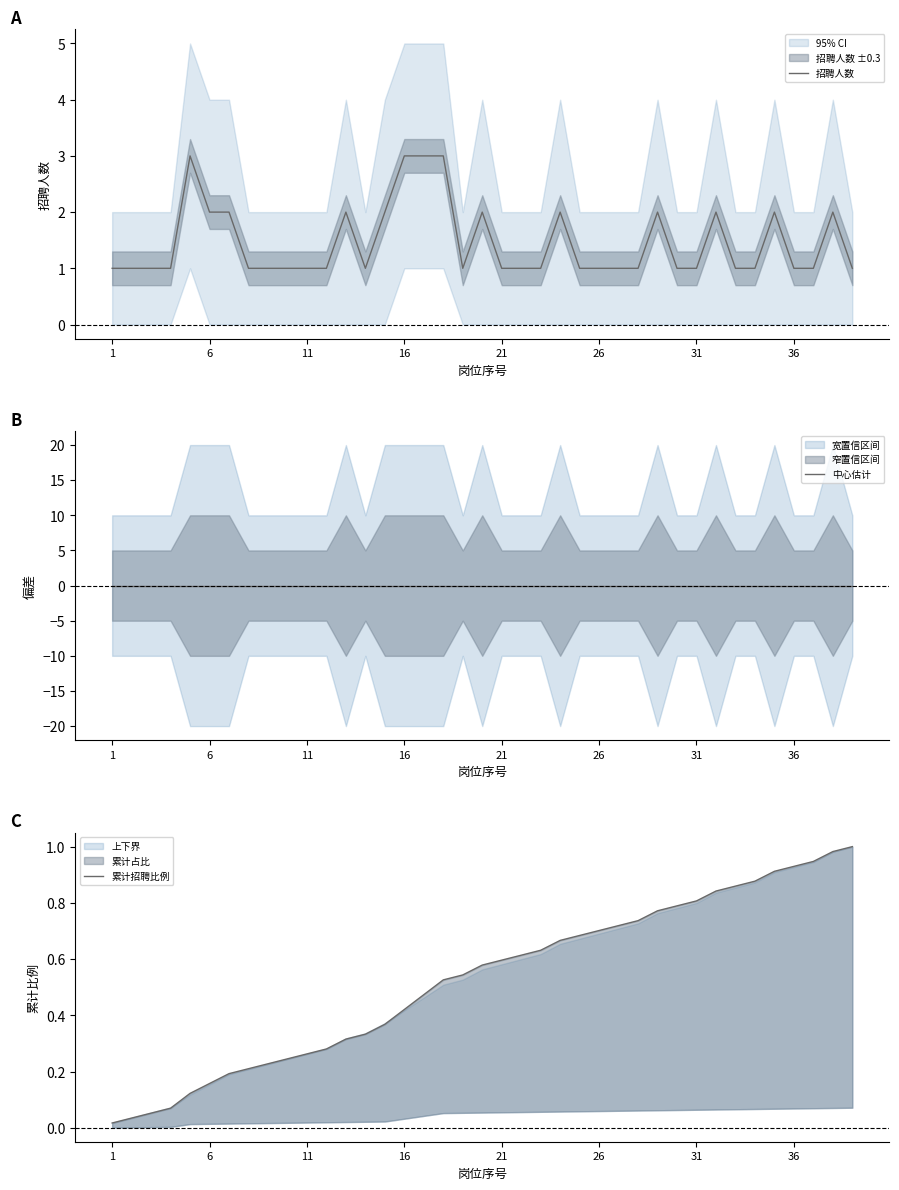

The 招聘人数 series shows 1 at 26. True or false?

True